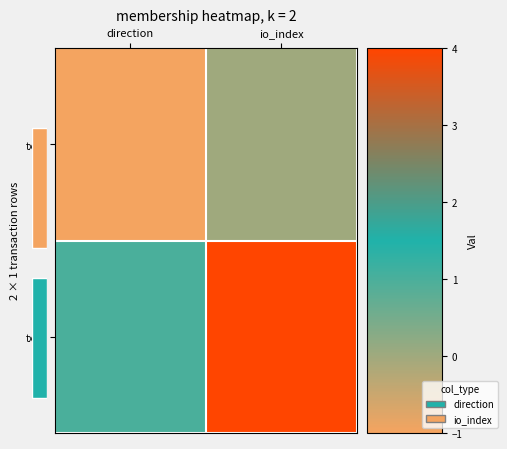

What is the difference between the tx_2 values at io_index and direction?

3